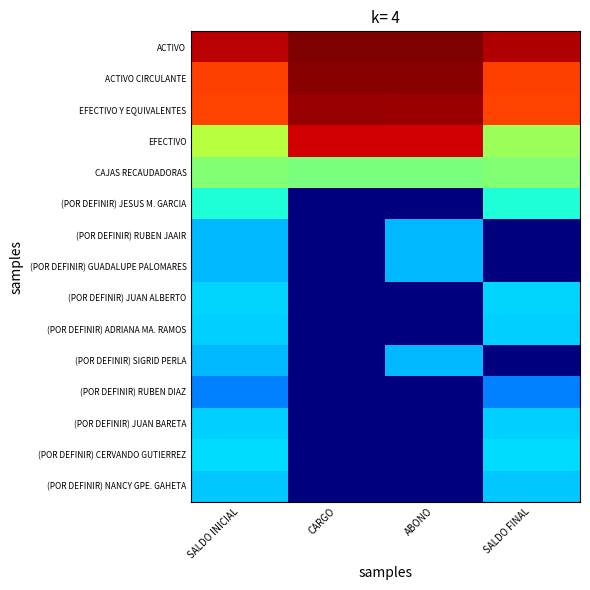

Reading left to right, transcribe all the data shown in this chart.

ACTIVO: SALDO INICIAL=23.5	CARGO=24.9	ABONO=24.8	SALDO FINAL=23.8
ACTIVO CIRCULANTE: SALDO INICIAL=20.9	CARGO=24.6	ABONO=24.6	SALDO FINAL=20.9
EFECTIVO Y EQUIVALENTES: SALDO INICIAL=20.8	CARGO=24.3	ABONO=24.3	SALDO FINAL=20.8
EFECTIVO: SALDO INICIAL=14.2	CARGO=23.1	ABONO=23.1	SALDO FINAL=13.5
CAJAS RECAUDADORAS: SALDO INICIAL=12.7	CARGO=12.4	ABONO=12.4	SALDO FINAL=12.7
(POR DEFINIR) JESUS M. GARCIA: SALDO INICIAL=9.6	CARGO=0.0	ABONO=0.0	SALDO FINAL=9.6
(POR DEFINIR) RUBEN JAAIR: SALDO INICIAL=7.6	CARGO=0.0	ABONO=7.6	SALDO FINAL=0.0
(POR DEFINIR) GUADALUPE PALOMARES: SALDO INICIAL=7.6	CARGO=0.0	ABONO=7.6	SALDO FINAL=0.0
(POR DEFINIR) JUAN ALBERTO: SALDO INICIAL=8.3	CARGO=0.0	ABONO=0.0	SALDO FINAL=8.3
(POR DEFINIR) ADRIANA MA. RAMOS: SALDO INICIAL=8.2	CARGO=0.0	ABONO=0.0	SALDO FINAL=8.2
(POR DEFINIR) SIGRID PERLA: SALDO INICIAL=7.6	CARGO=0.0	ABONO=7.6	SALDO FINAL=0.0
(POR DEFINIR) RUBEN DIAZ: SALDO INICIAL=6.2	CARGO=0.0	ABONO=0.0	SALDO FINAL=6.2
(POR DEFINIR) JUAN BARETA: SALDO INICIAL=8.2	CARGO=0.0	ABONO=0.0	SALDO FINAL=8.2
(POR DEFINIR) CERVANDO GUTIERREZ: SALDO INICIAL=8.5	CARGO=0.0	ABONO=0.0	SALDO FINAL=8.5
(POR DEFINIR) NANCY GPE. GAHETA: SALDO INICIAL=8.0	CARGO=0.0	ABONO=0.0	SALDO FINAL=8.0